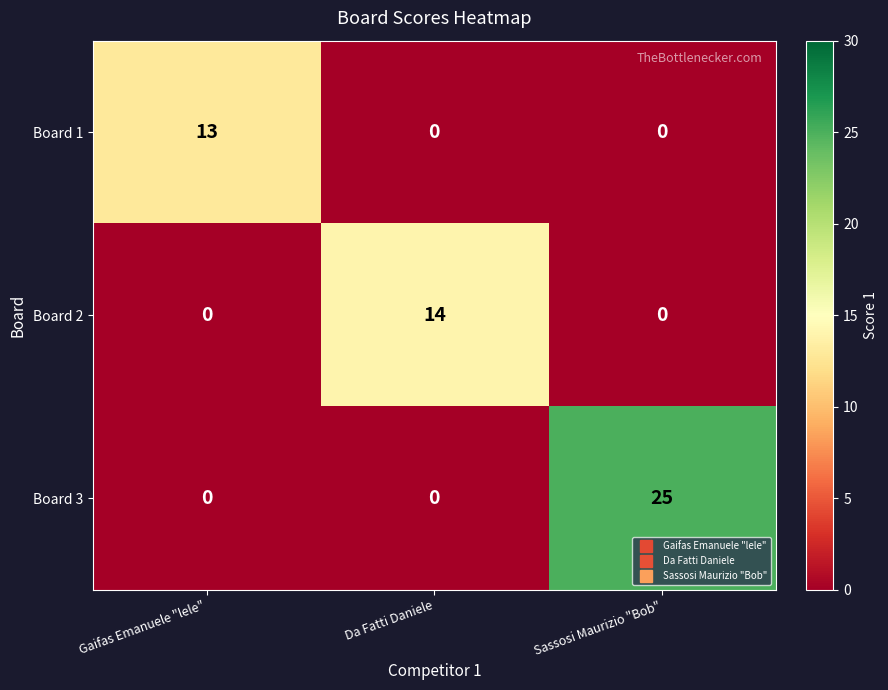

Between Gaifas Emanuele "lele" and Sassosi Maurizio "Bob", which series saw the biggest shift?

Board 3